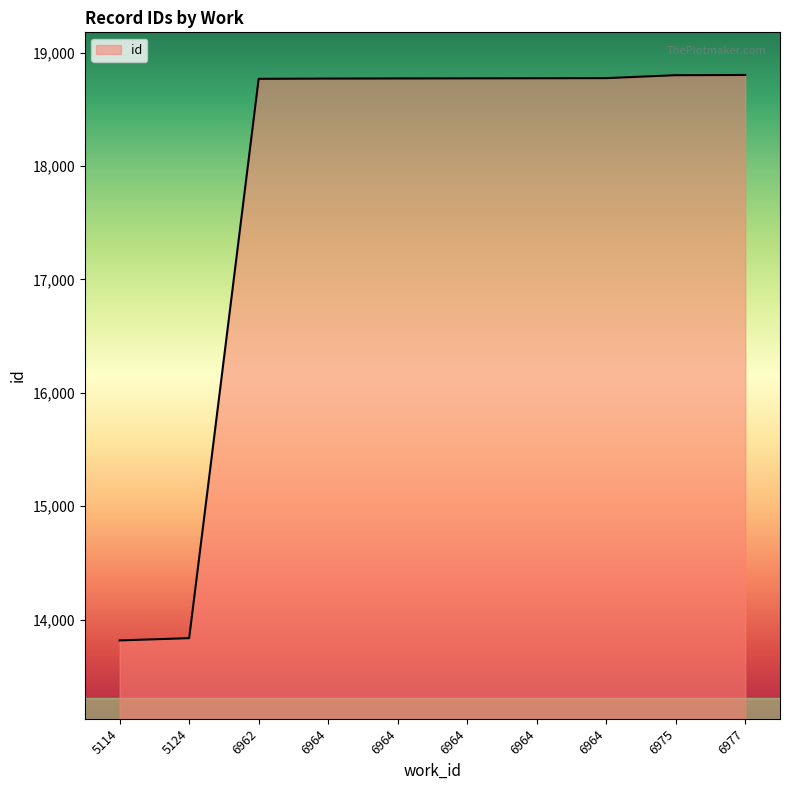

Does the chart have visible grid lines?

No